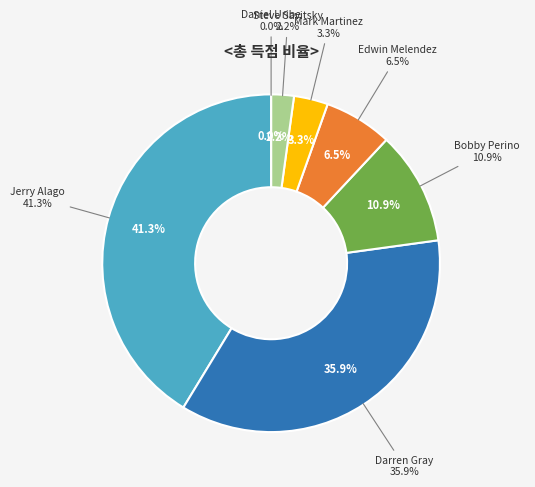

Count the number of slices in the pie.

7